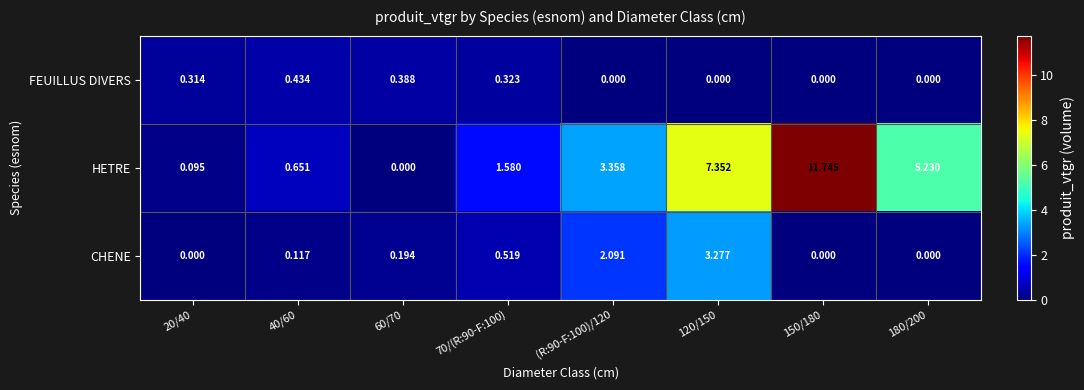

Rank the series by their average value, from lowest to highest.

FEUILLUS DIVERS, CHENE, HETRE